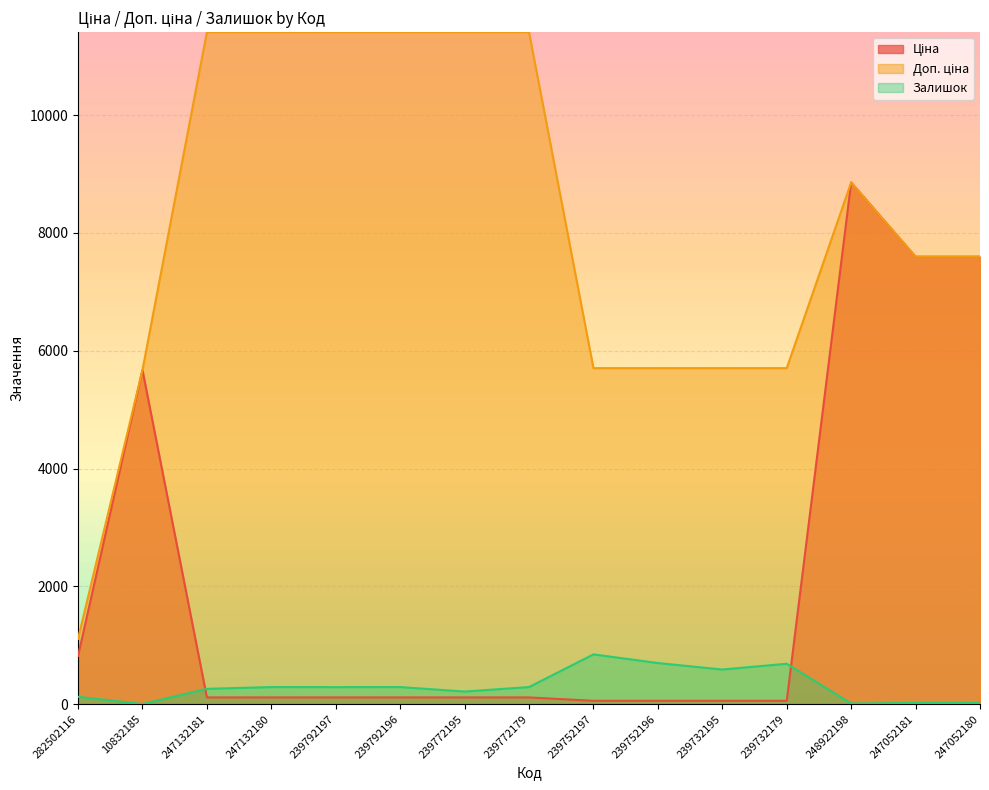

Where does the Ціна series first go above 114?

282502116